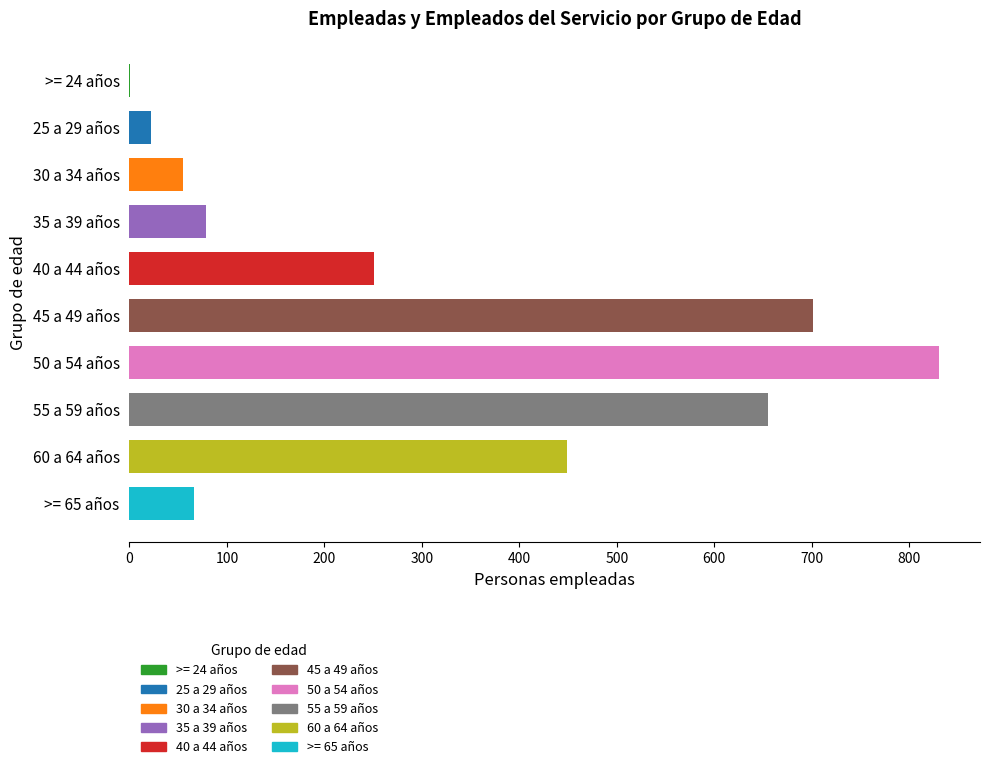

Where is the data nearest to the value 416?

60 a 64 años